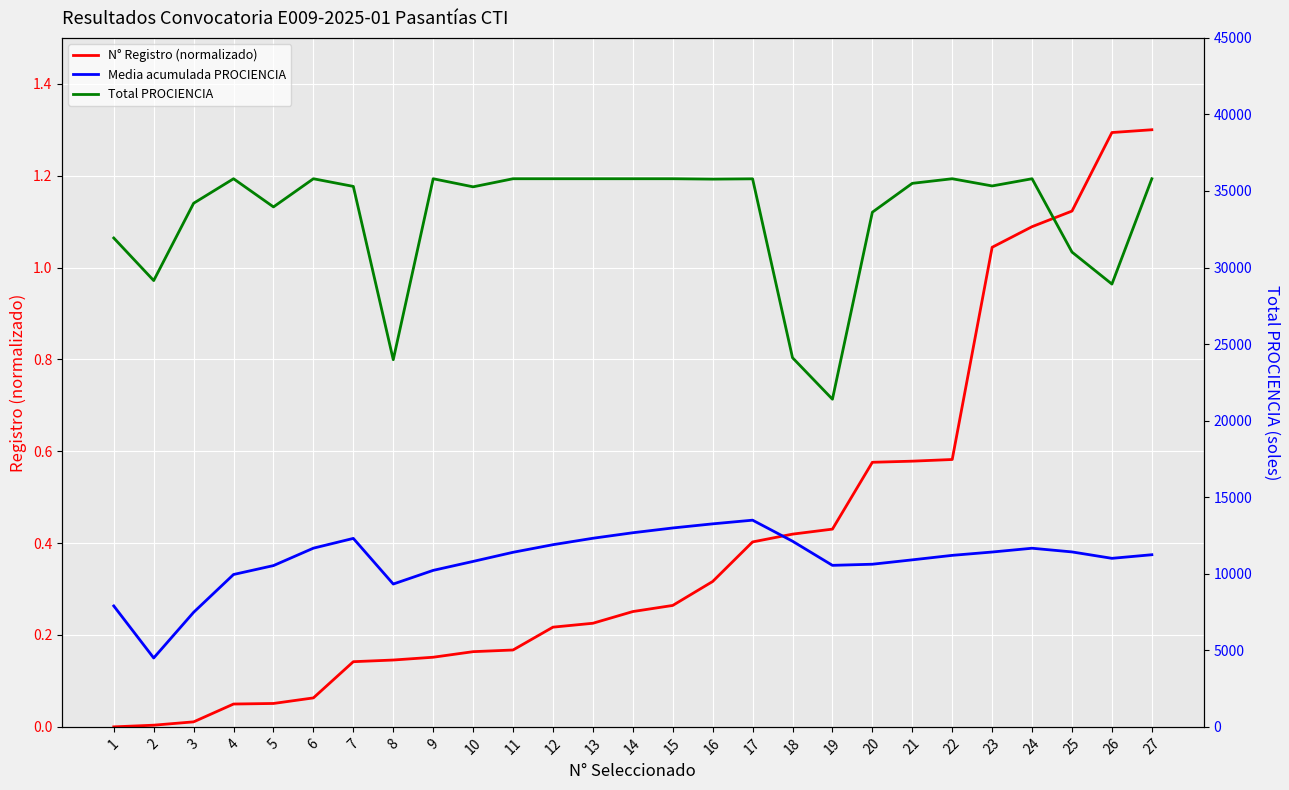

How many categories are shown in the chart?

27